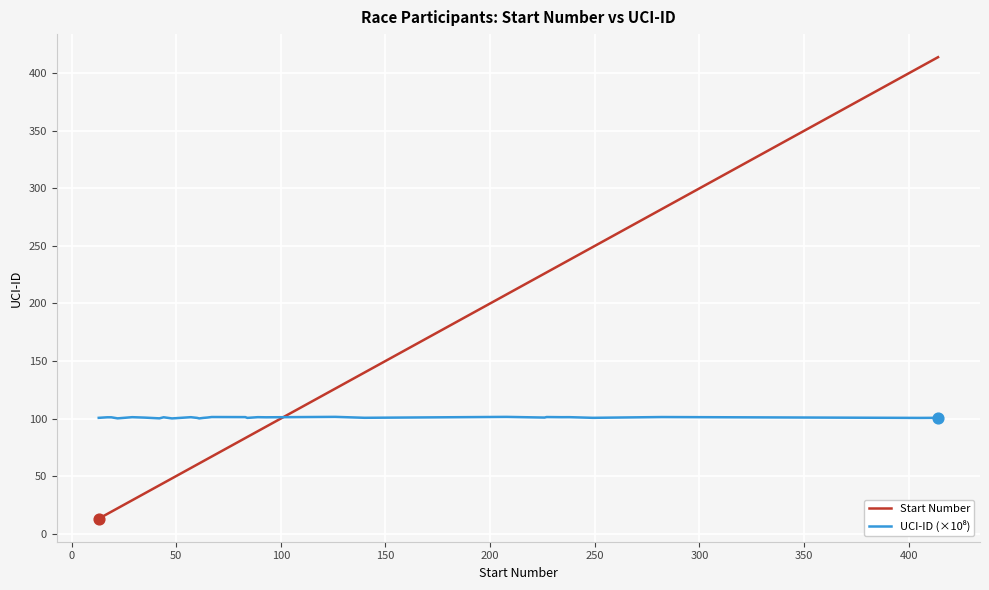

What is the change in value from 55 to 93?

+38